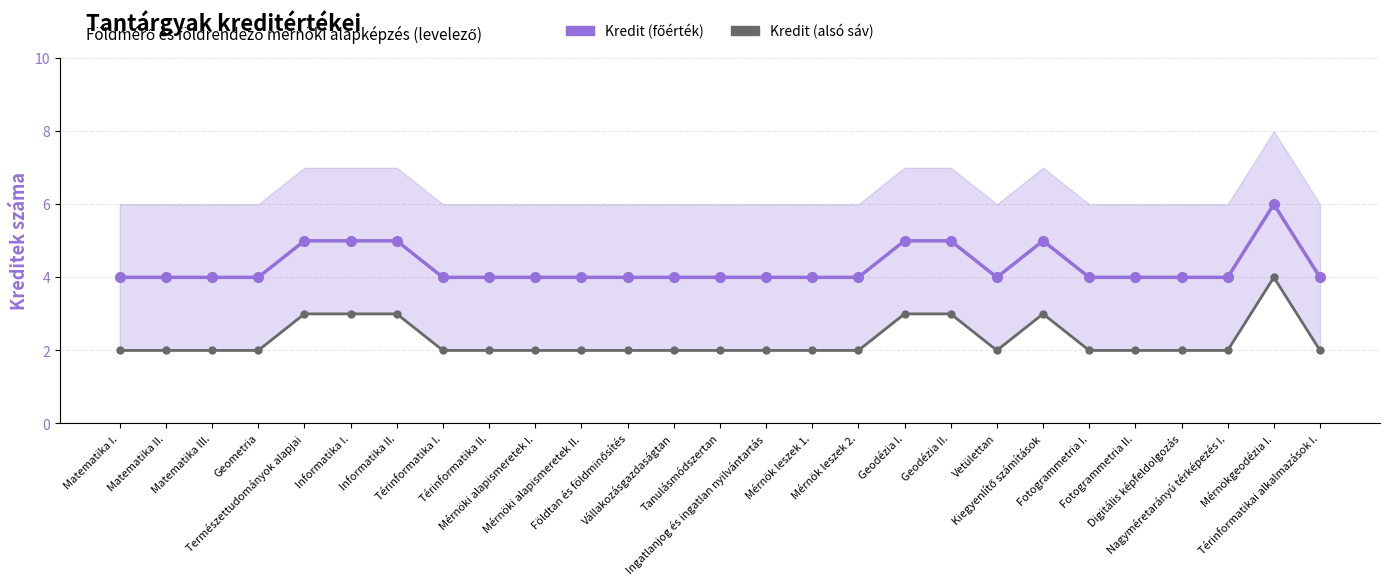

Rank the series at Digitális képfeldolgozás from highest to lowest value.

Kredit (főérték), Kredit (alsó sáv)